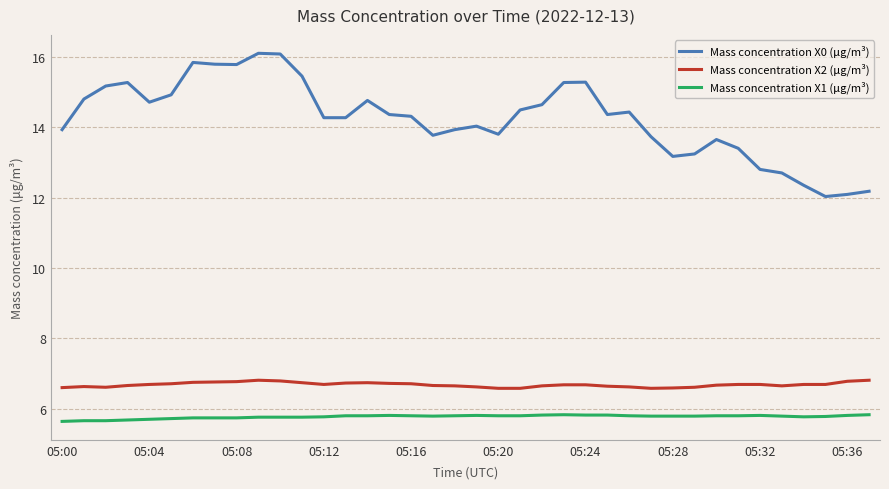

What are all the series names shown in the legend?

Mass concentration X0 (μg/m³), Mass concentration X2 (μg/m³), Mass concentration X1 (μg/m³)